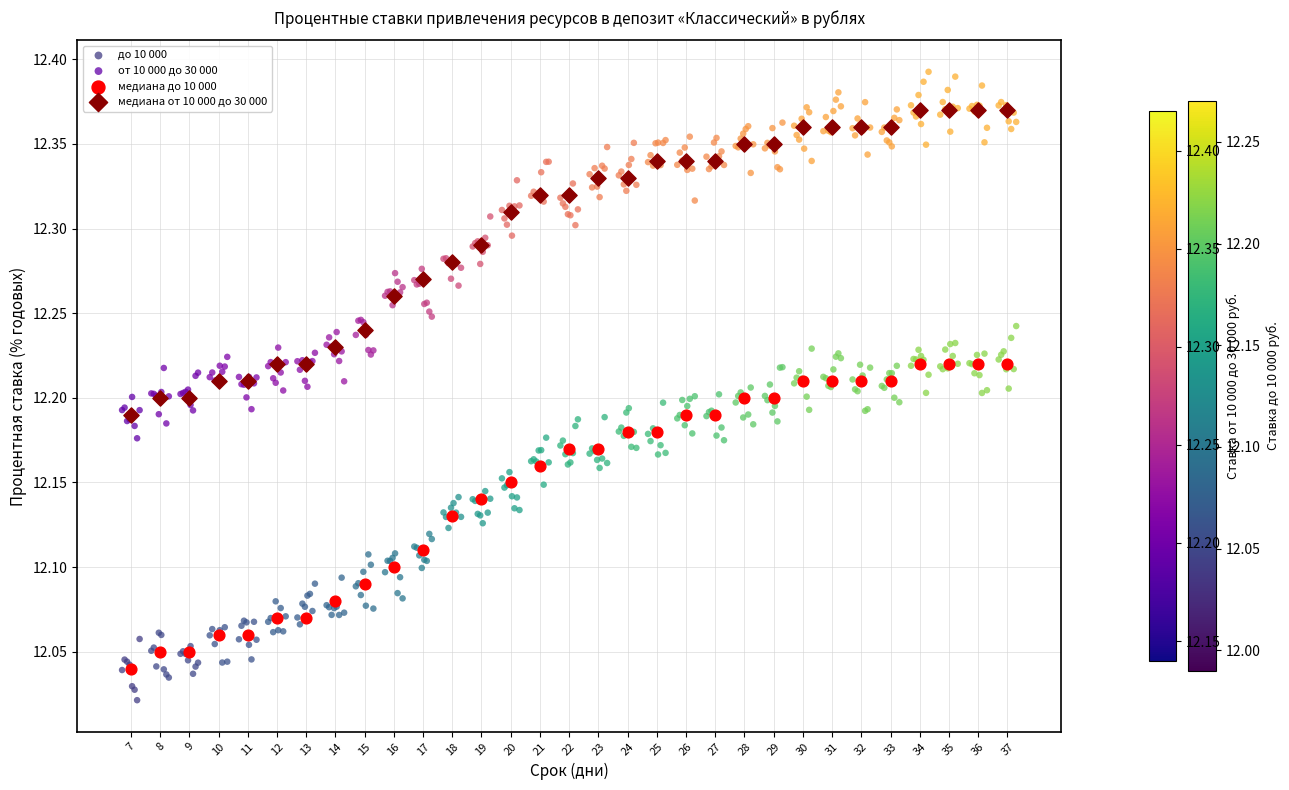

What are all the series names shown in the legend?

до 10 000, от 10 000 до 30 000, медиана до 10 000, медиана от 10 000 до 30 000